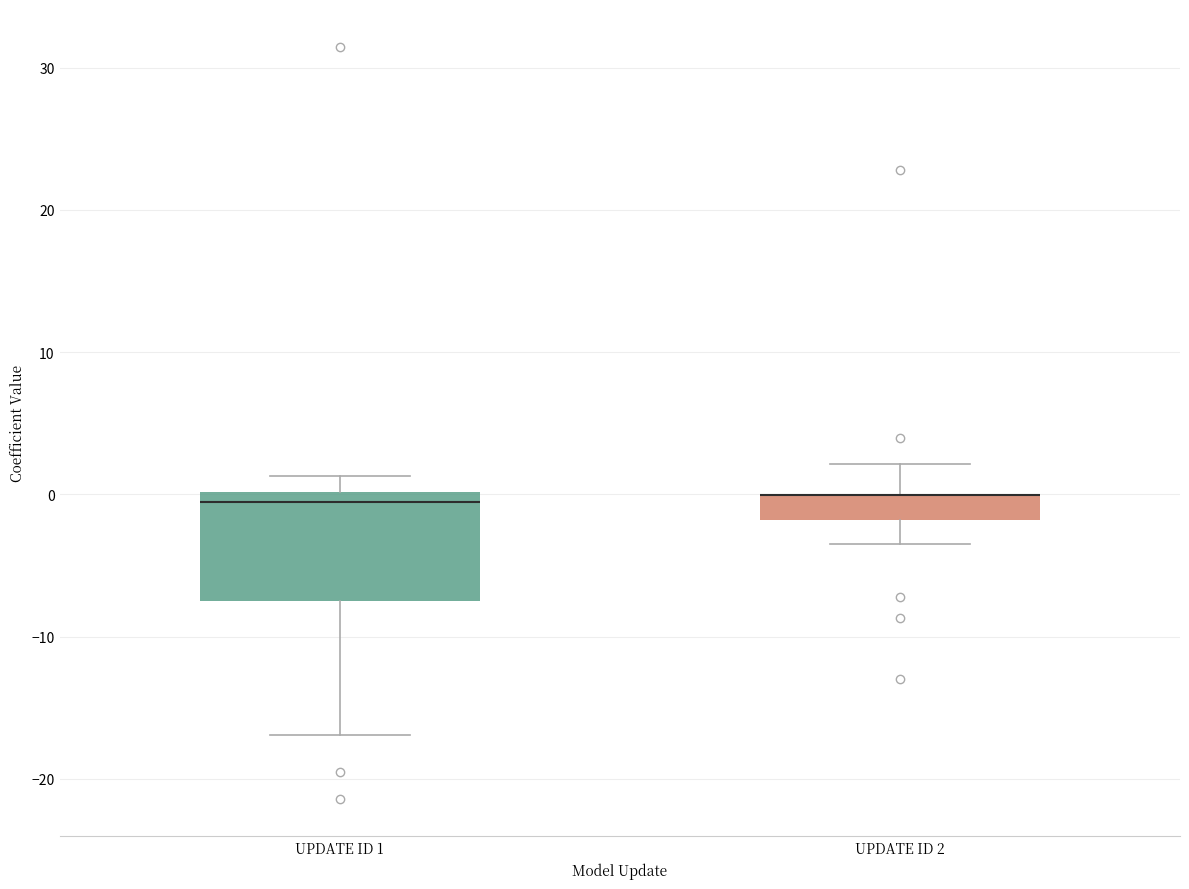

Reading left to right, transcribe this box plot: for each box, give where its median line is, the range the box spans, and where its two whiskers end, as read against the y-axis. The values are not printed on the chart, so give them approximately, as read against the axis.

UPDATE ID 1: median -1, box -8 to 0, whiskers -17 to 1
UPDATE ID 2: median 0 (drawn on the box's upper edge), box -2 to 0, whiskers -4 to 2